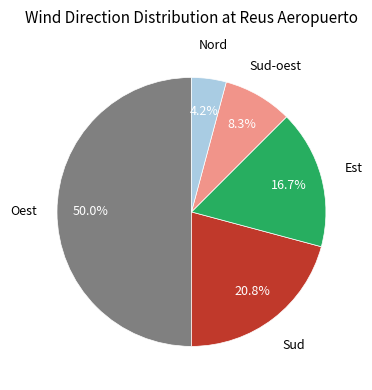

How many slices are in this pie chart?

5